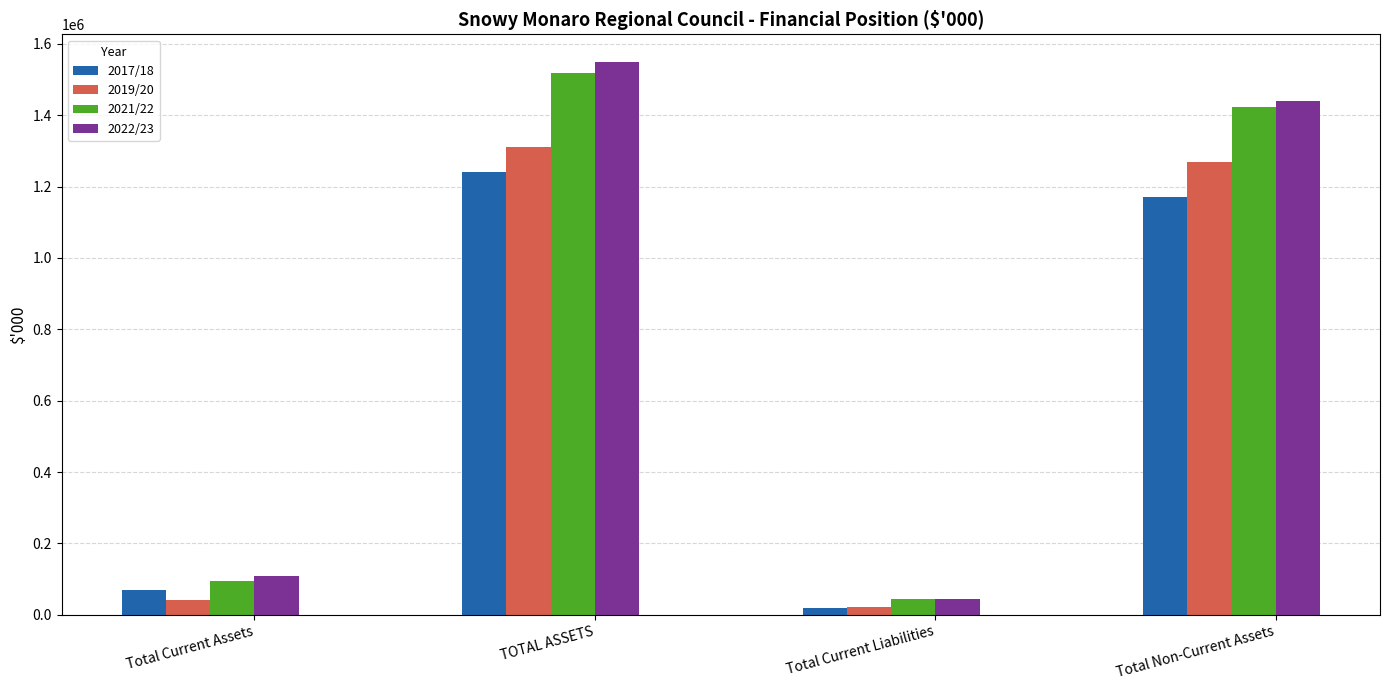

What is the difference between the maximum and minimum values in the 2019/20 series?

1289133.0